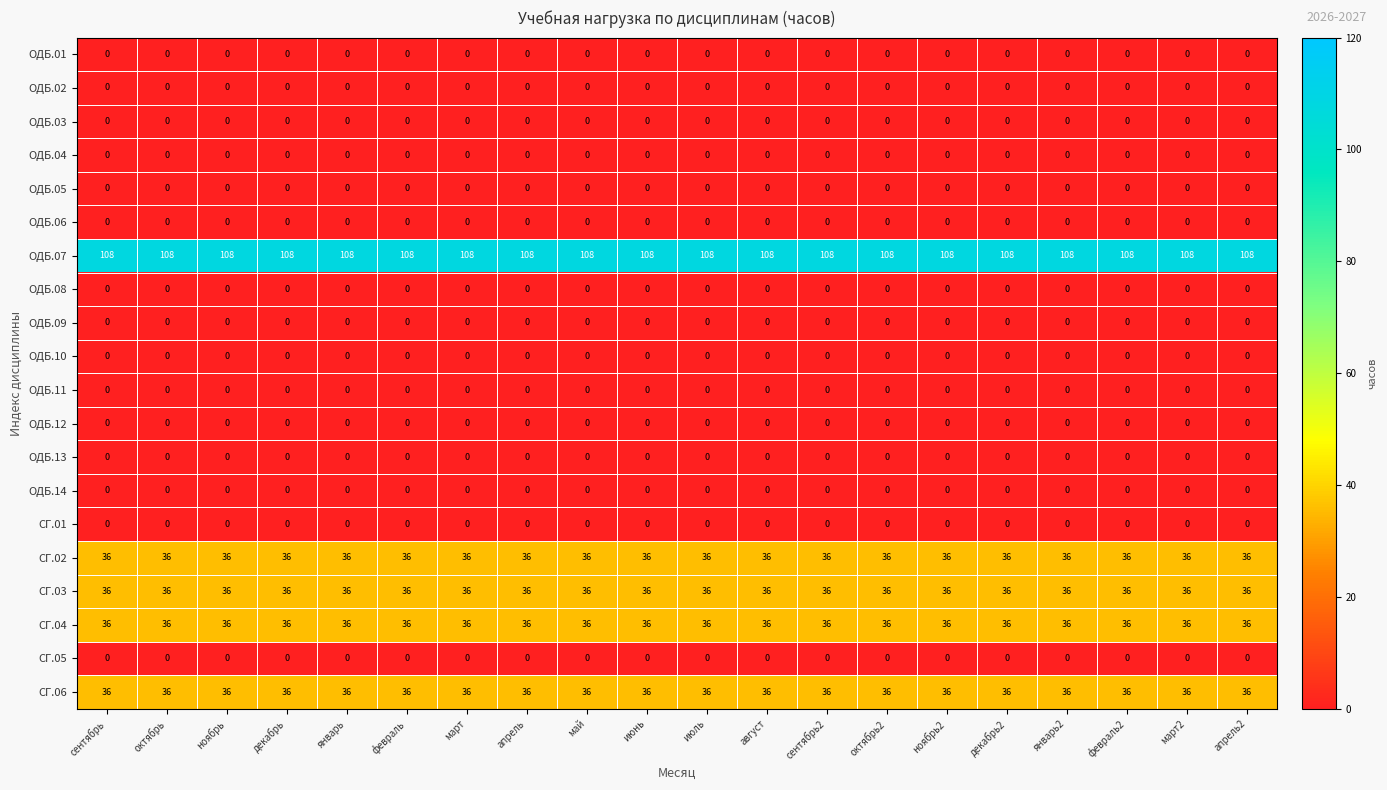

What is the difference between the highest and lowest values at май?

108